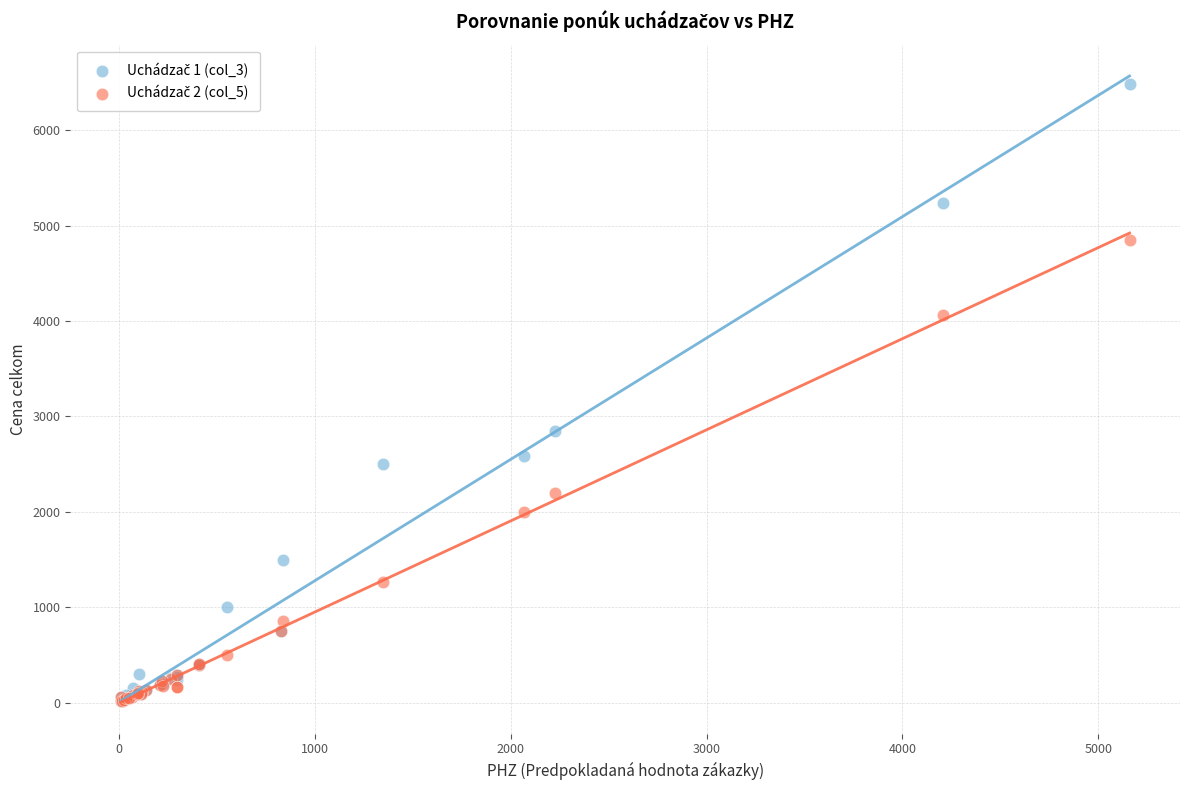

Across all series, what Y value is closest to 3246?

2850.0